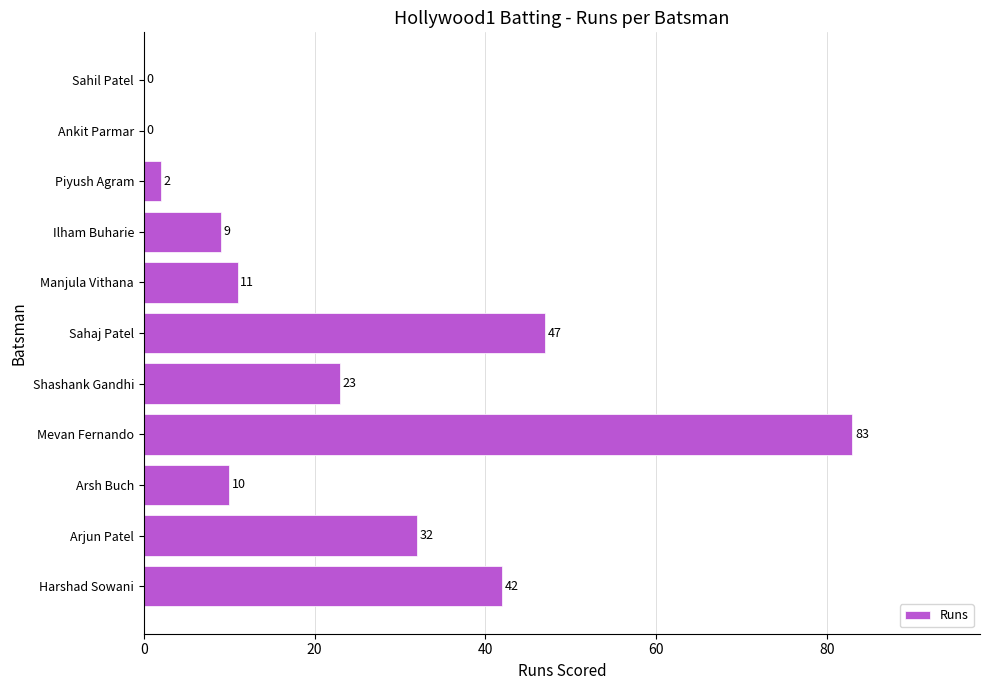

What value does the data have at Sahaj Patel, to the nearest 10?

50